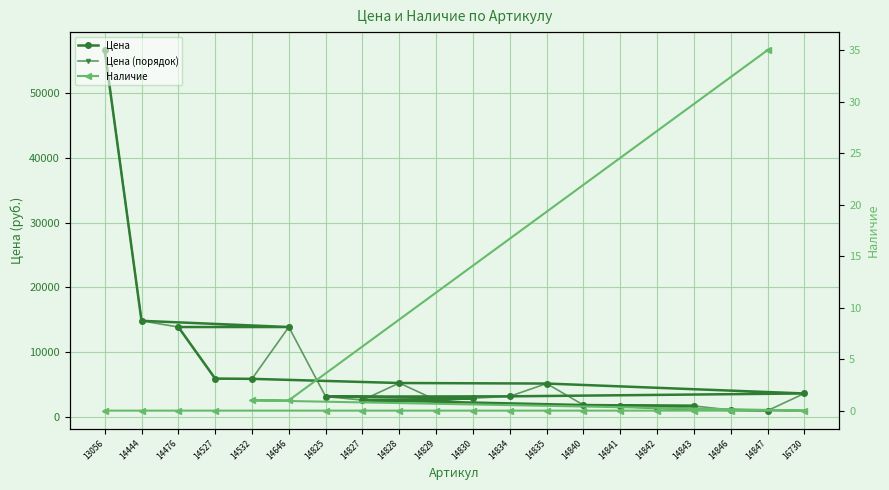

True or false: Цена and Наличие cross at least once.

False